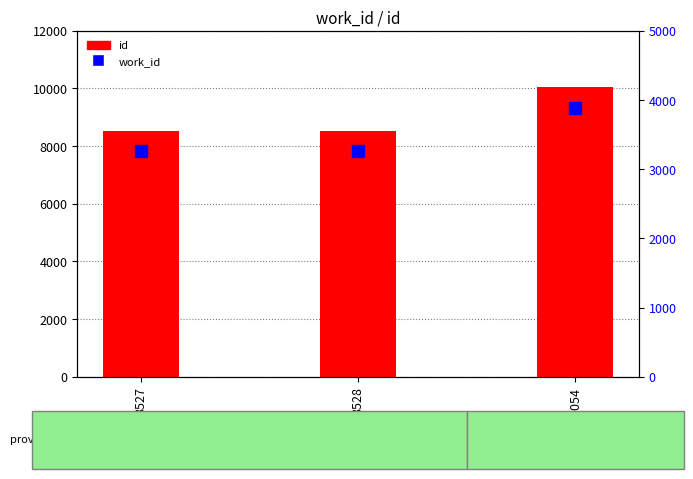

Which series changed the most between 8527 and 8528?

id